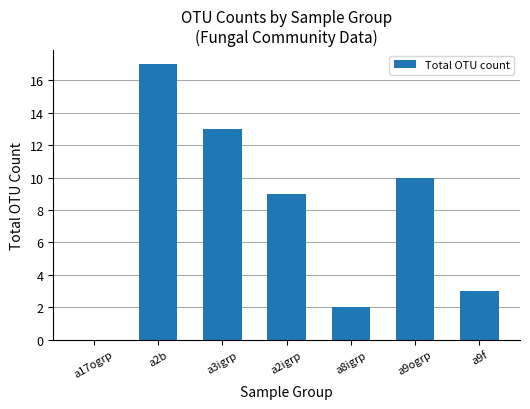

At which label is the value closest to 8?

a2igrp